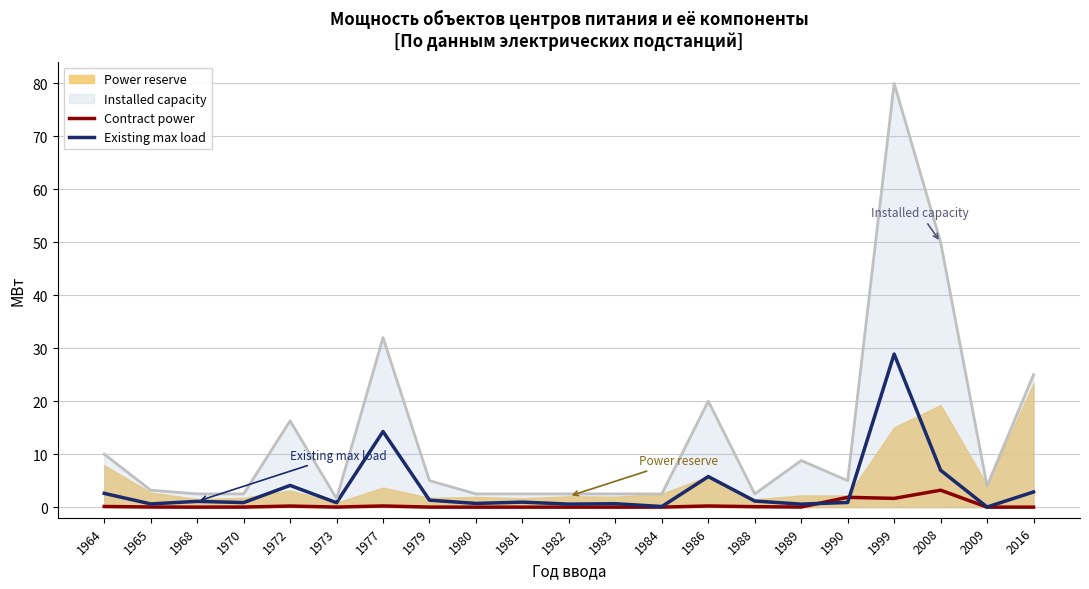

The value of Contract power at 2008 is 3.2. True or false?

True